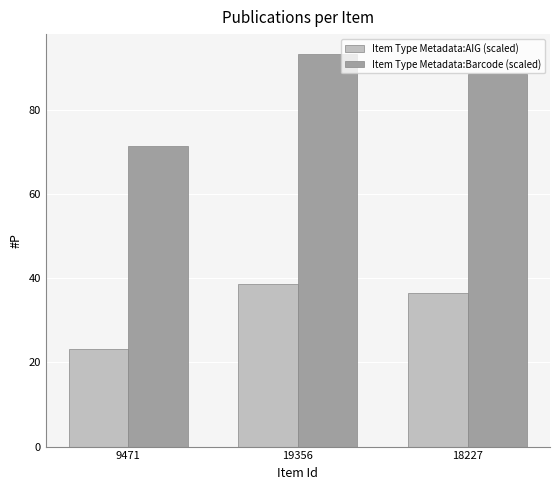

Reading right to left, what are all the values shown in this chart?

Item Type Metadata:AIG (scaled): 18227=36.5	19356=38.5	9471=23.2
Item Type Metadata:Barcode (scaled): 18227=88.6	19356=93.4	9471=71.4